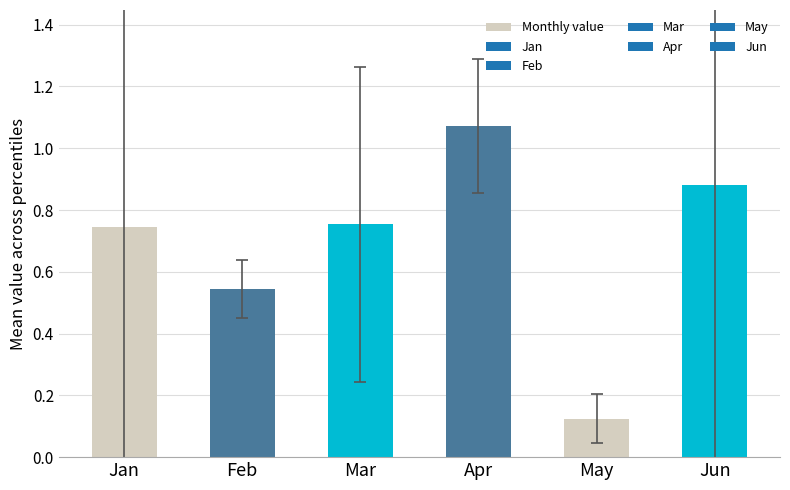

What is the sum of the values at Feb and Jan?

1.3